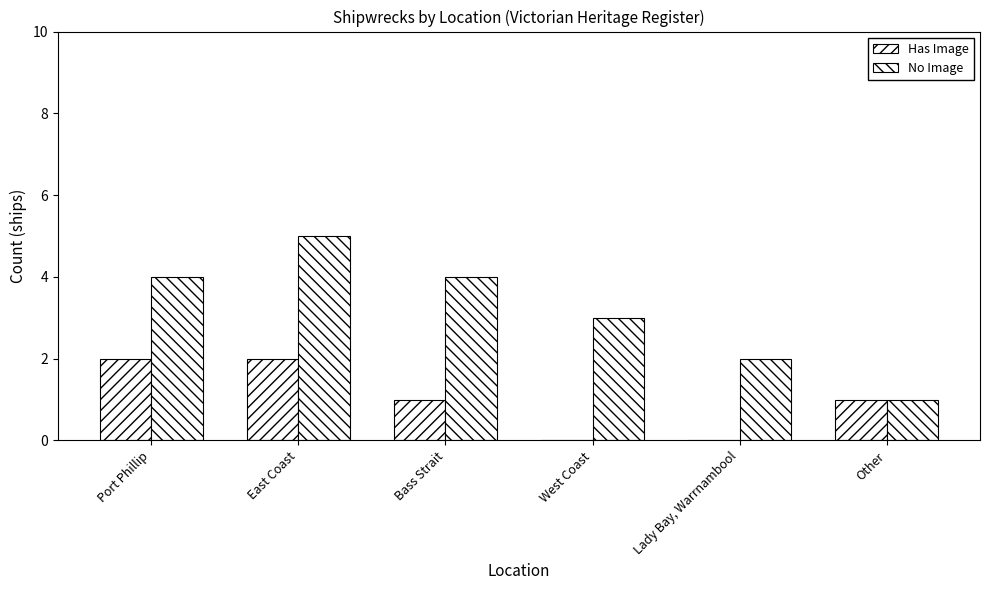

Which series has the largest total across all categories?

No Image